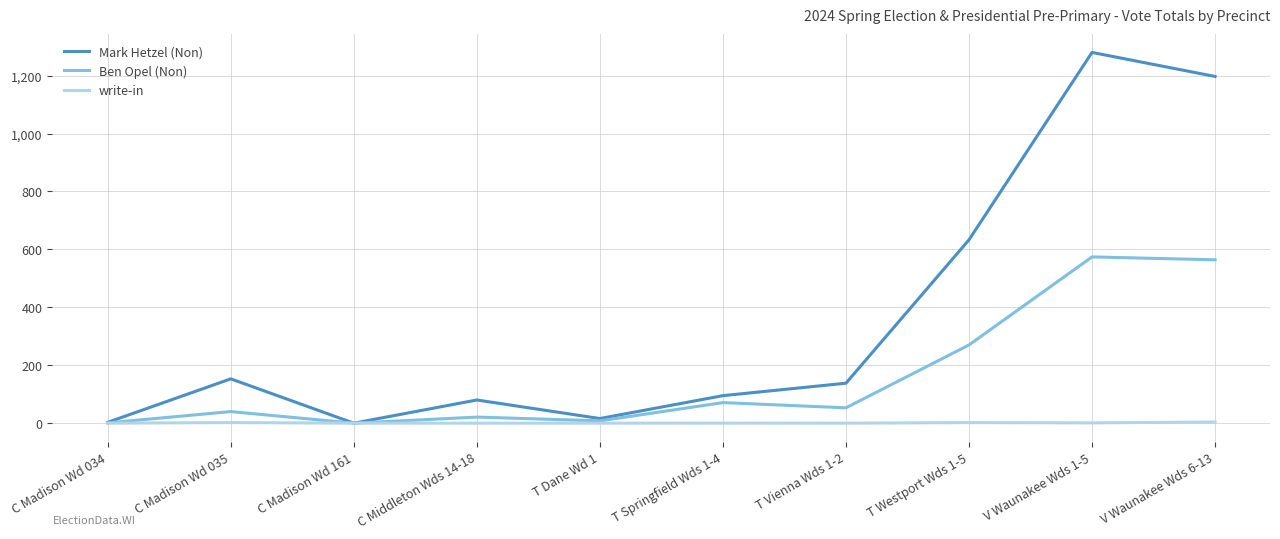

What position from the left is C Middleton Wds 14-18?

4